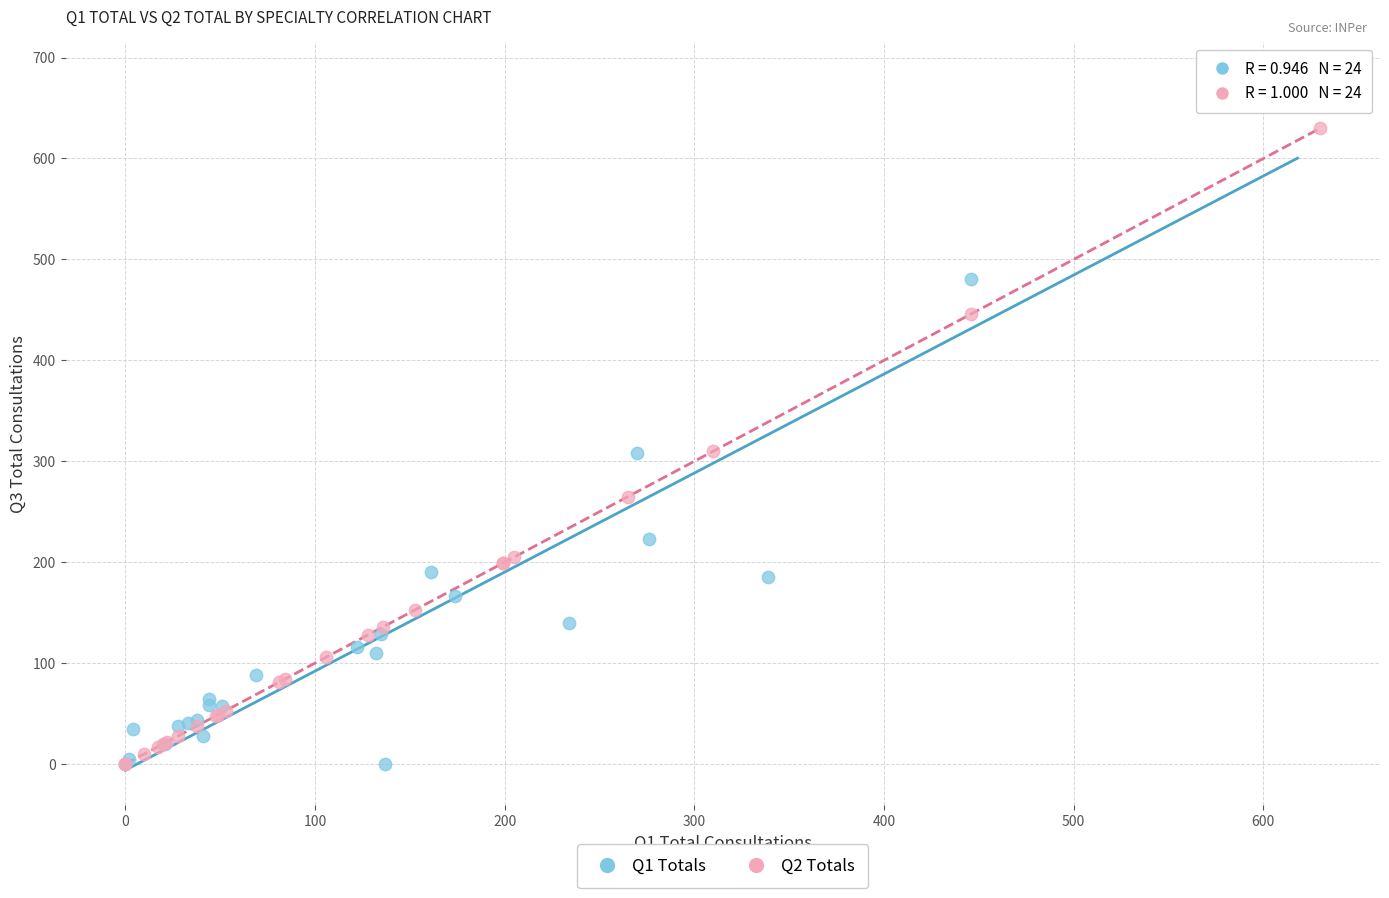

Which series reaches the maximum Y coordinate?

Q1 Totals